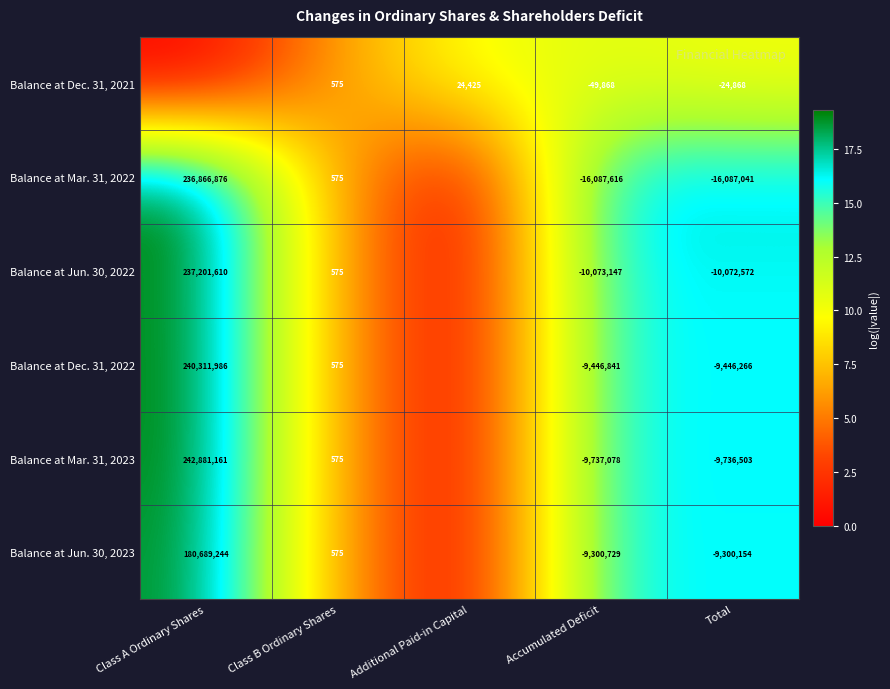

The Balance at Jun. 30, 2022 series shows -10073147 at Accumulated Deficit. True or false?

True